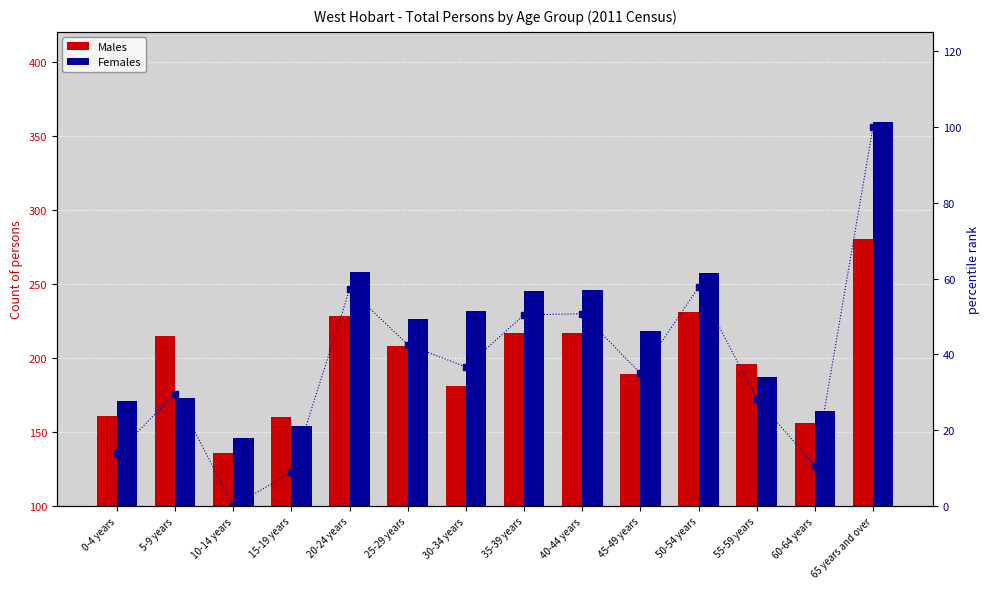

What is the average value of the Males series?

198.2